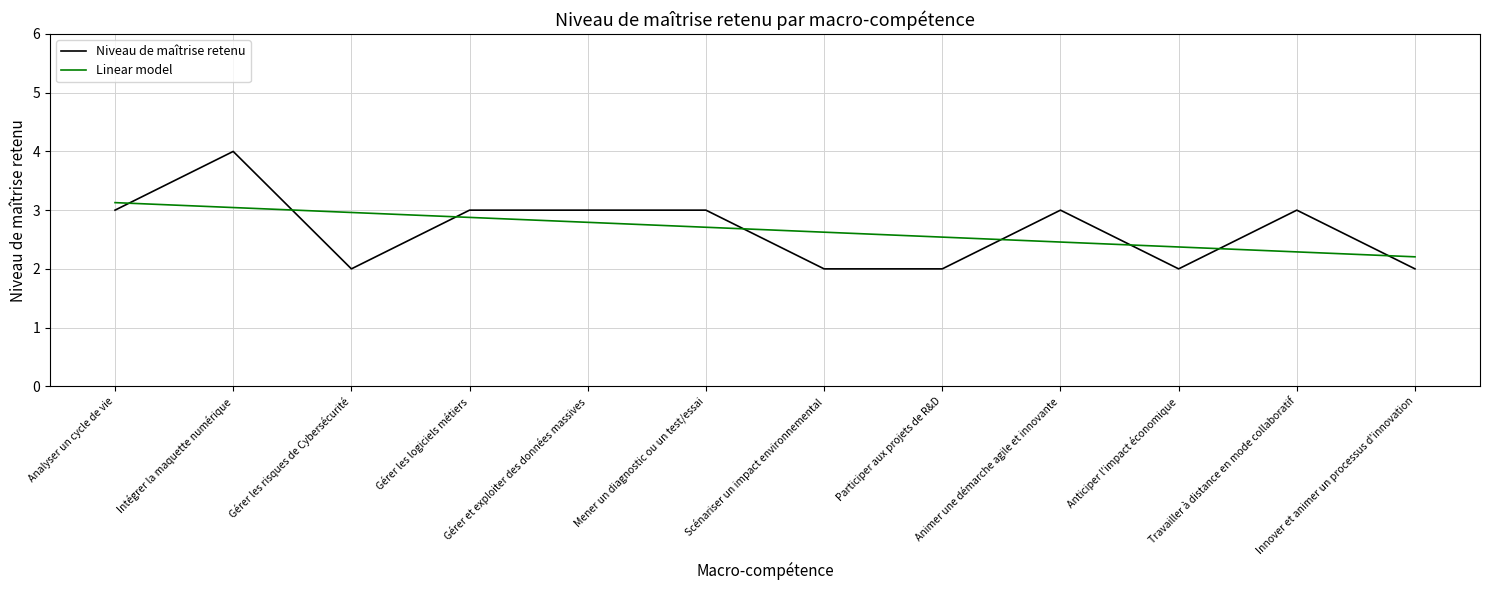

What is the total value across all series at Animer une démarche agile et innovante?

5.5